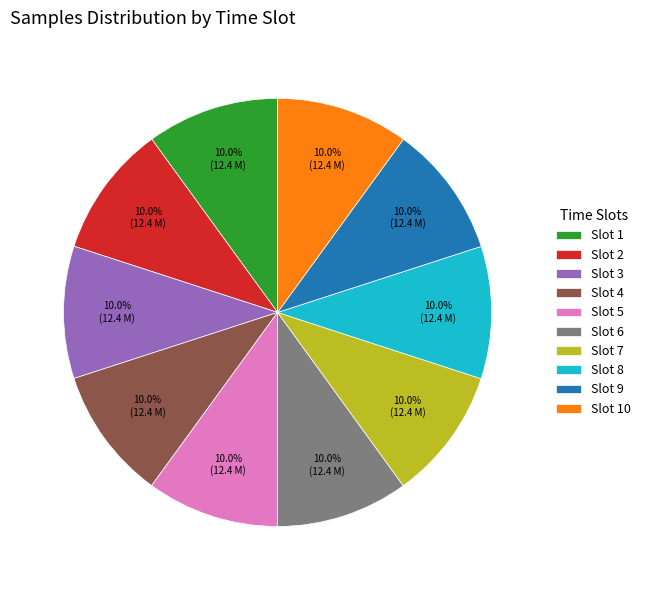

Is there any slice that represents more than half of the pie?

No